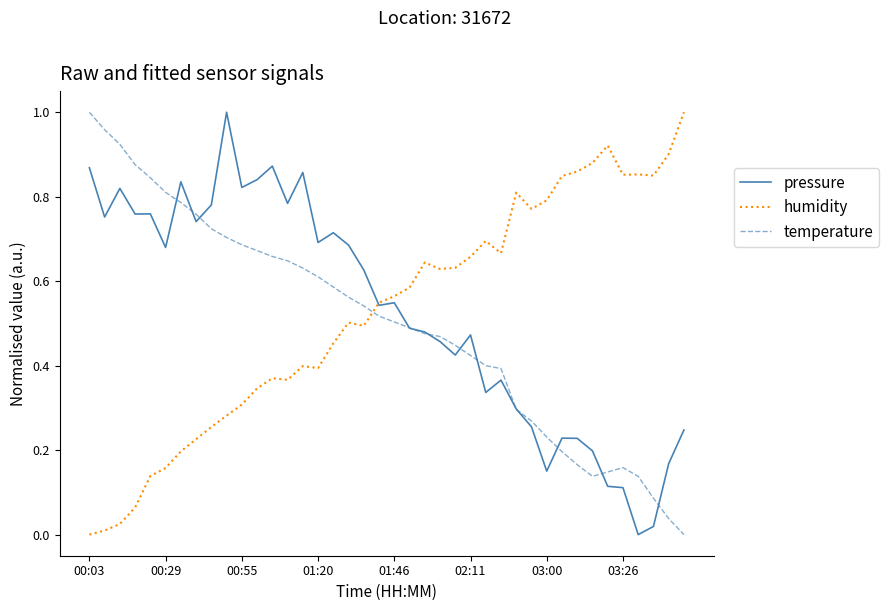

True or false: temperature and humidity cross at least once.

True